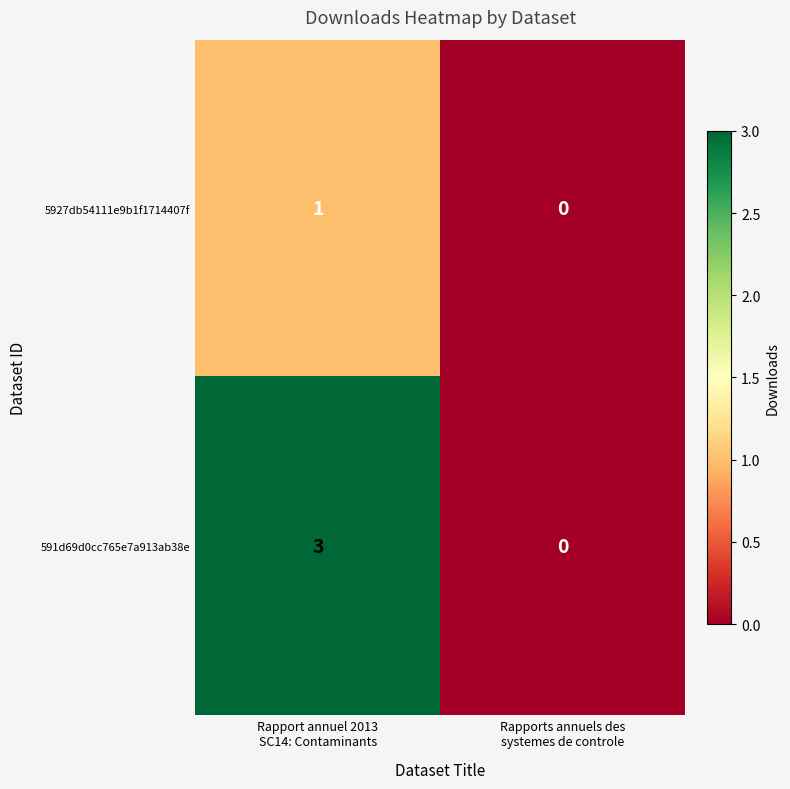

What is the maximum value shown in the chart?

3